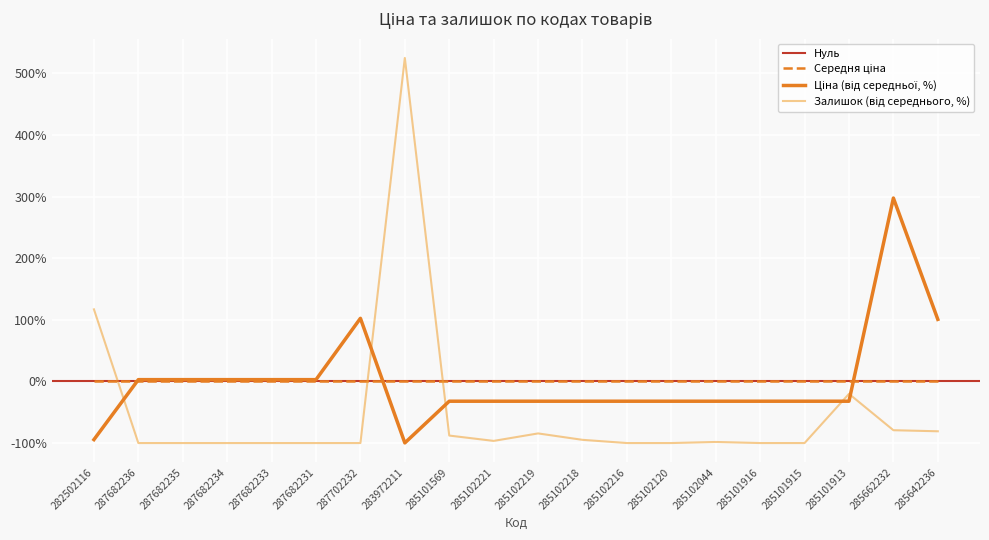

How many values in the Залишок series exceed -98?

9